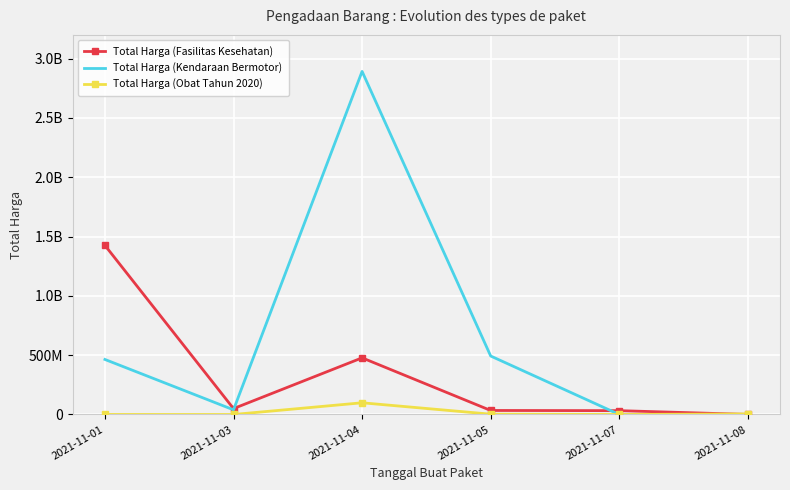

Reading left to right, transcribe all the data shown in this chart.

Total Harga (Fasilitas Kesehatan): 2021-11-01=1425867900	2021-11-03=49730040	2021-11-04=477600000	2021-11-05=34000000	2021-11-07=32441200	2021-11-08=577875
Total Harga (Kendaraan Bermotor): 2021-11-01=464002100	2021-11-03=39440000	2021-11-04=2892122000	2021-11-05=493000000	2021-11-07=0	2021-11-08=0
Total Harga (Obat Tahun 2020): 2021-11-01=333600	2021-11-03=78000	2021-11-04=98772570	2021-11-05=2772000	2021-11-07=265000	2021-11-08=4672200